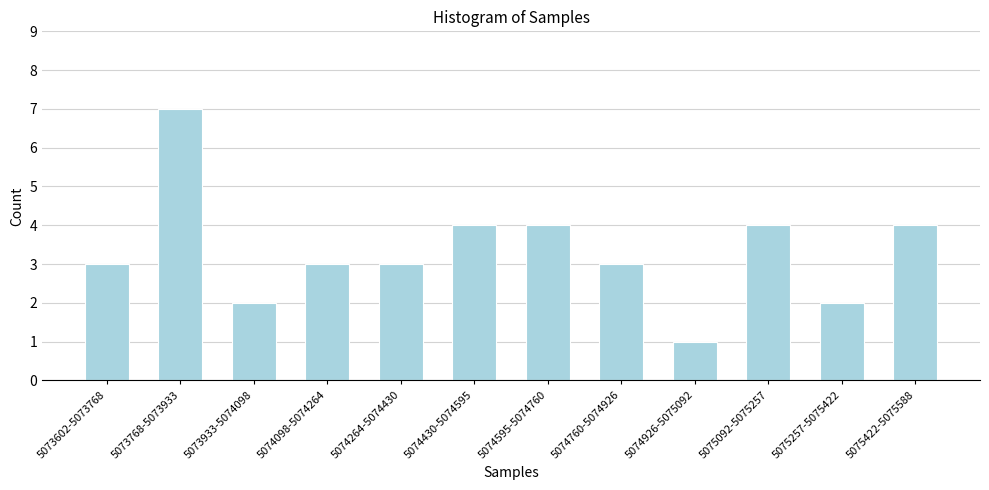

Reading left to right, what are all the values shown in this chart?

5073602-5073768=3	5073768-5073933=7	5073933-5074098=2	5074098-5074264=3	5074264-5074430=3	5074430-5074595=4	5074595-5074760=4	5074760-5074926=3	5074926-5075092=1	5075092-5075257=4	5075257-5075422=2	5075422-5075588=4